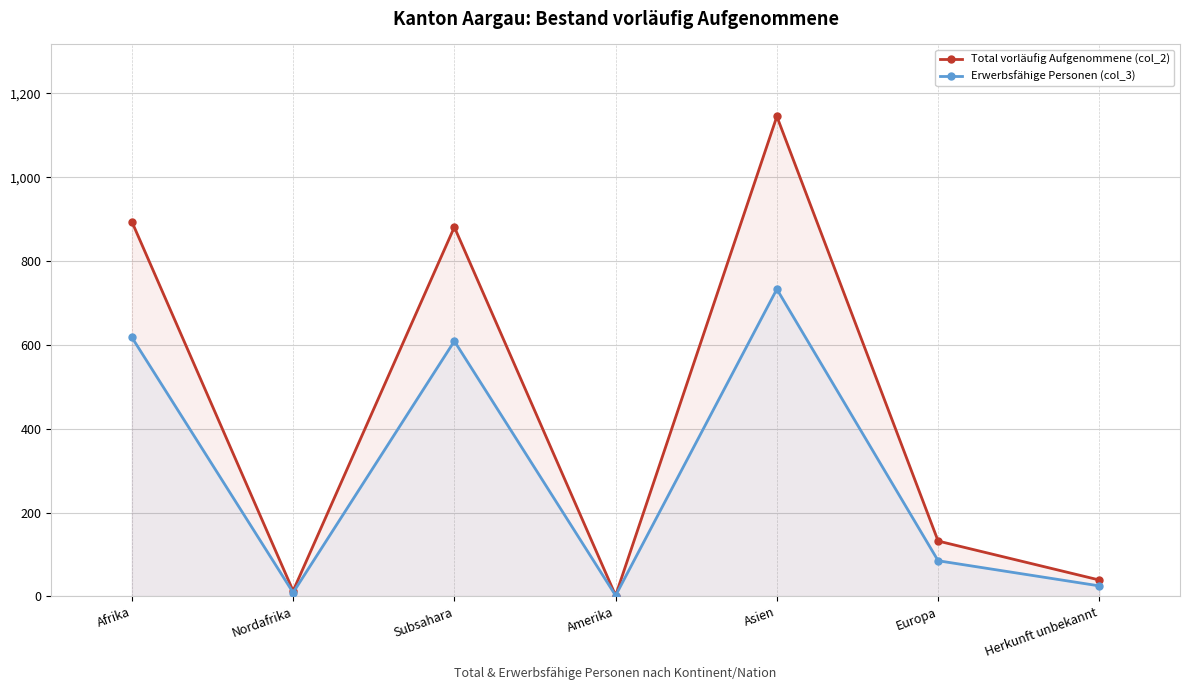

What is the difference between the highest and lowest values at Europa?

47